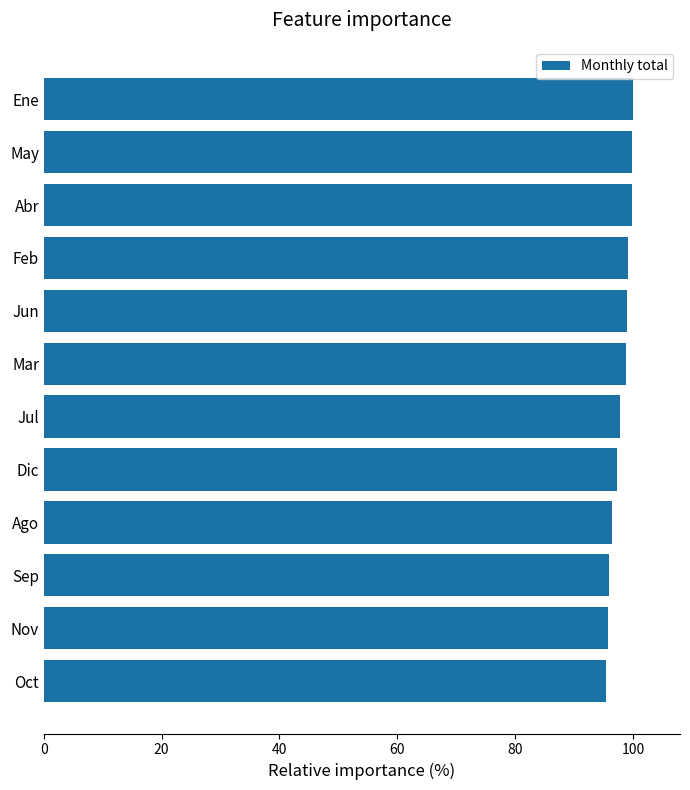

The value at Jul is 97.9. True or false?

True